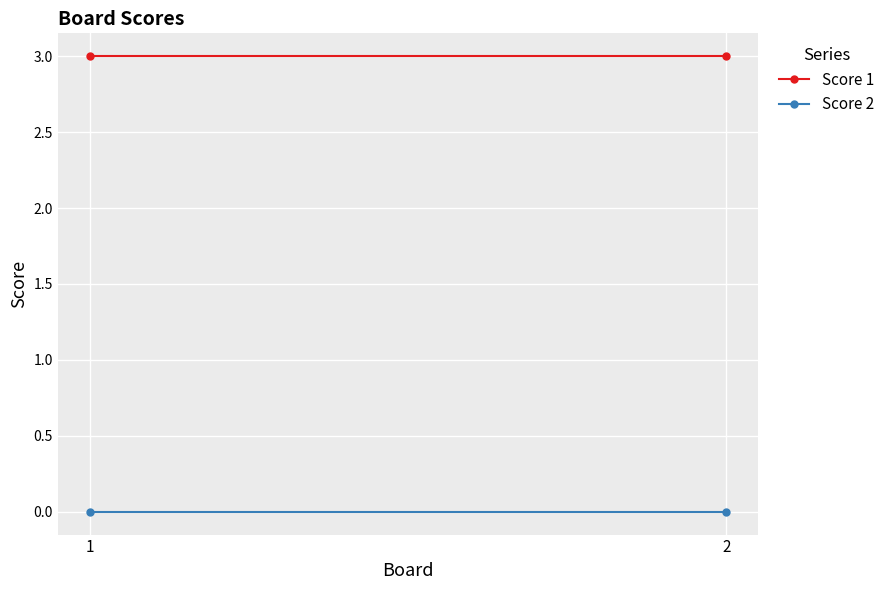

At which label does Score 2 reach its minimum?

1